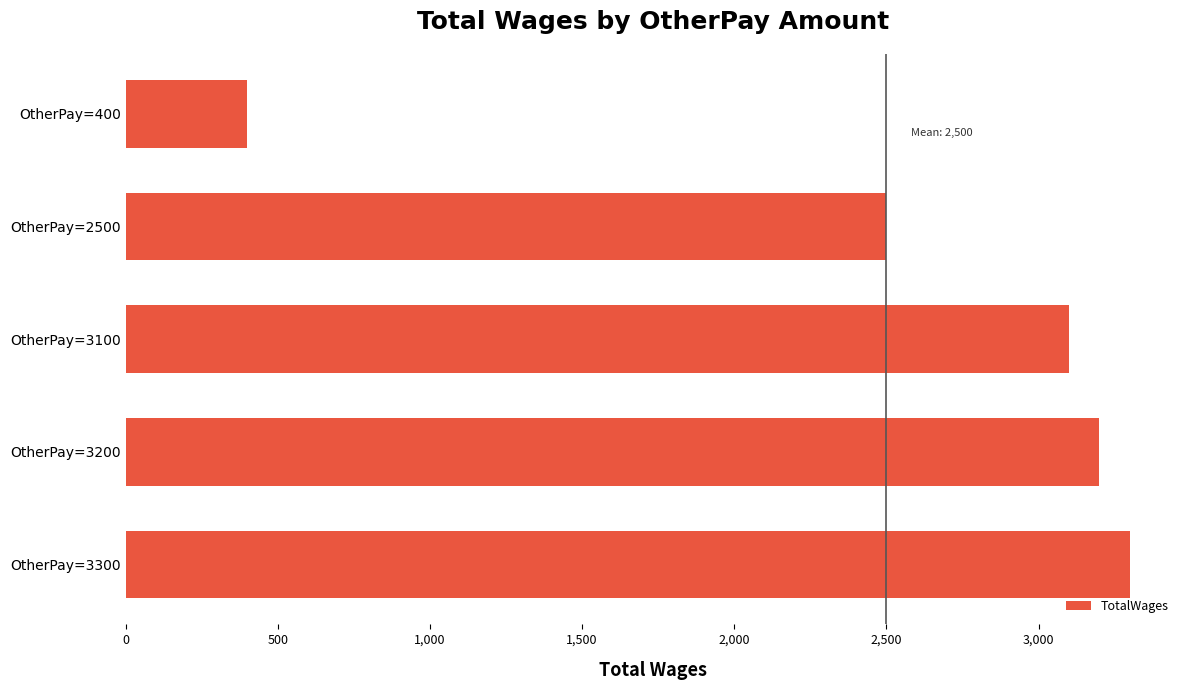

Rank the categories by value from lowest to highest.

OtherPay=400, OtherPay=2500, OtherPay=3100, OtherPay=3200, OtherPay=3300